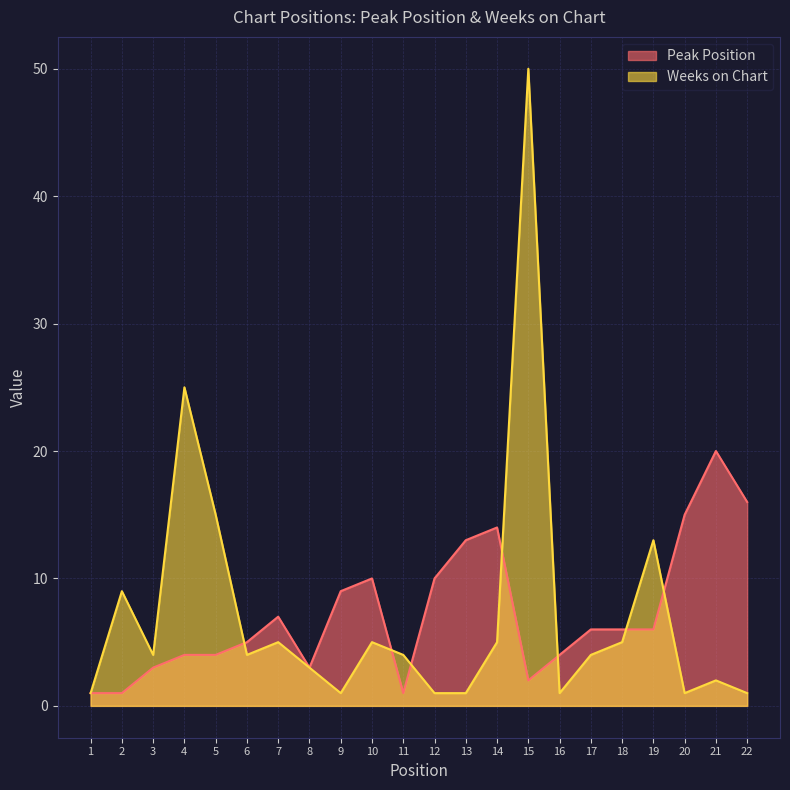

What is the average value of the Peak Position series?

7